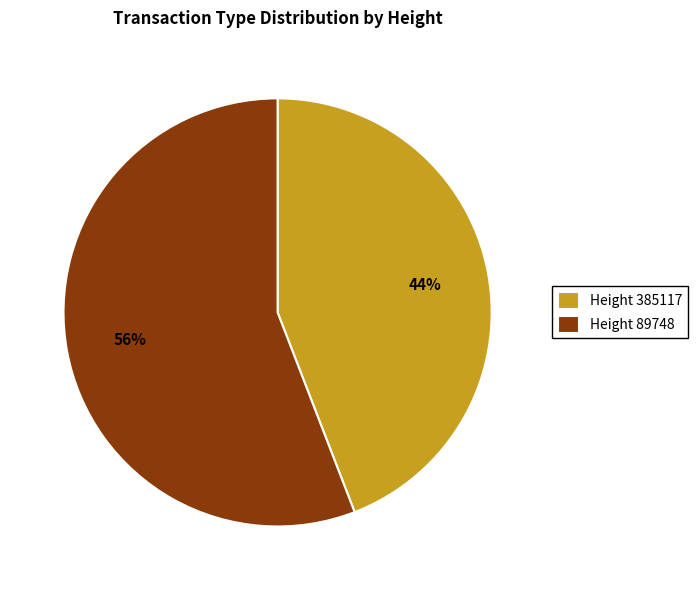

Rank the categories by value from lowest to highest.

Height 385117, Height 89748